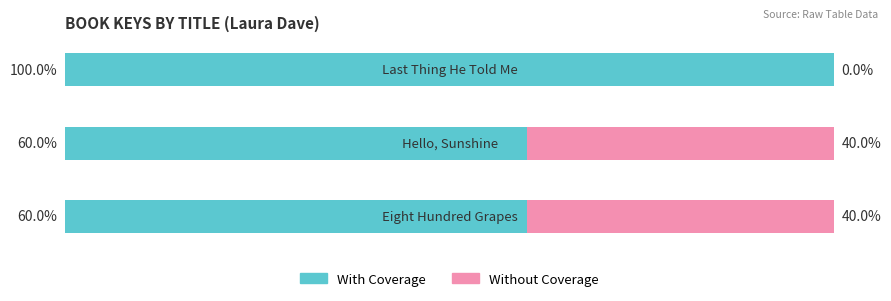

What are all the series names shown in the legend?

With Coverage, Without Coverage